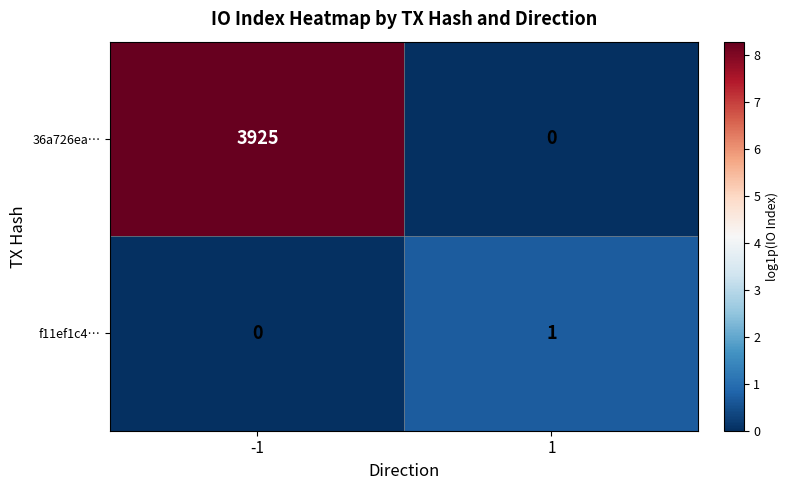

The value of 36a726ea… at 1 is -1468. True or false?

False